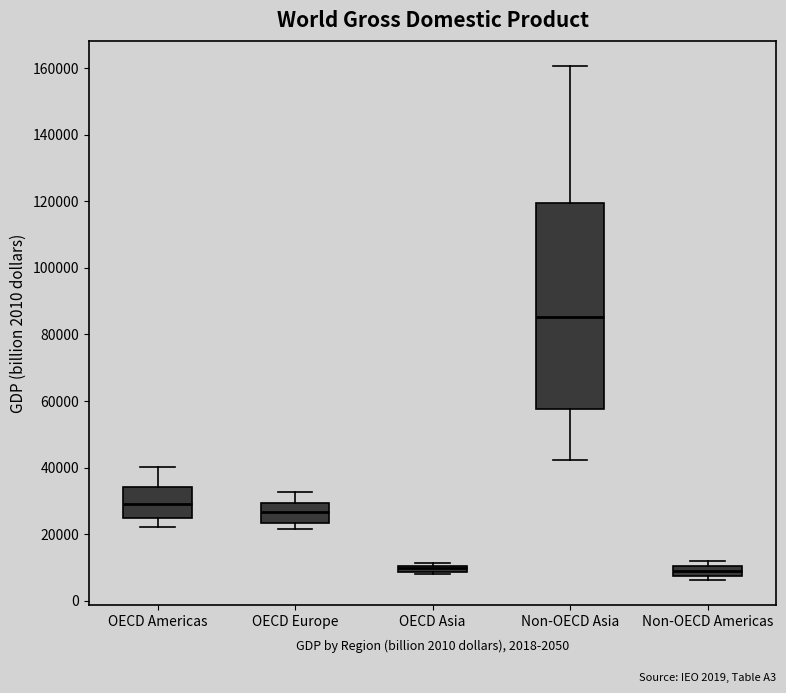

Comparing the boxes themselves (not the whiskers), which one is the tallest?

Non-OECD Asia